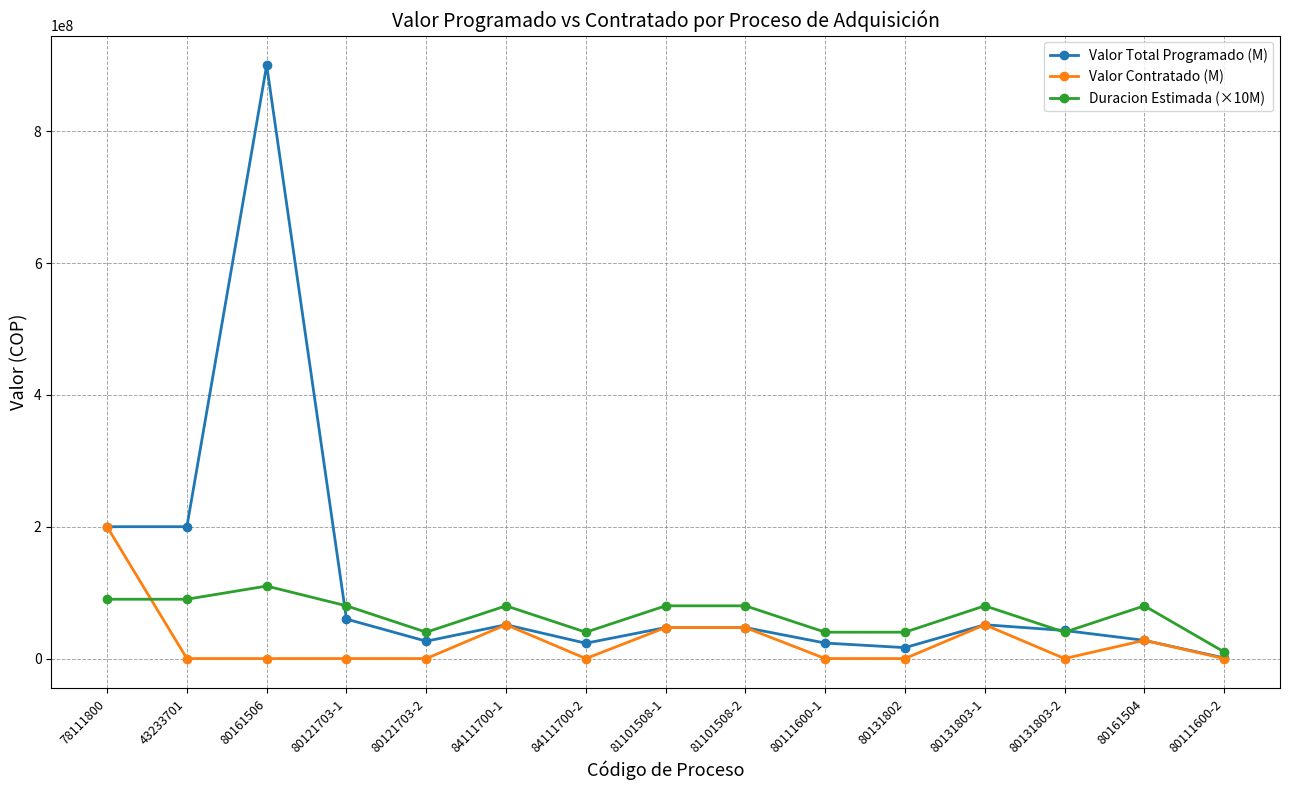

True or false: Valor Total Programado (M) has more than 0 points higher than both neighbors.

True